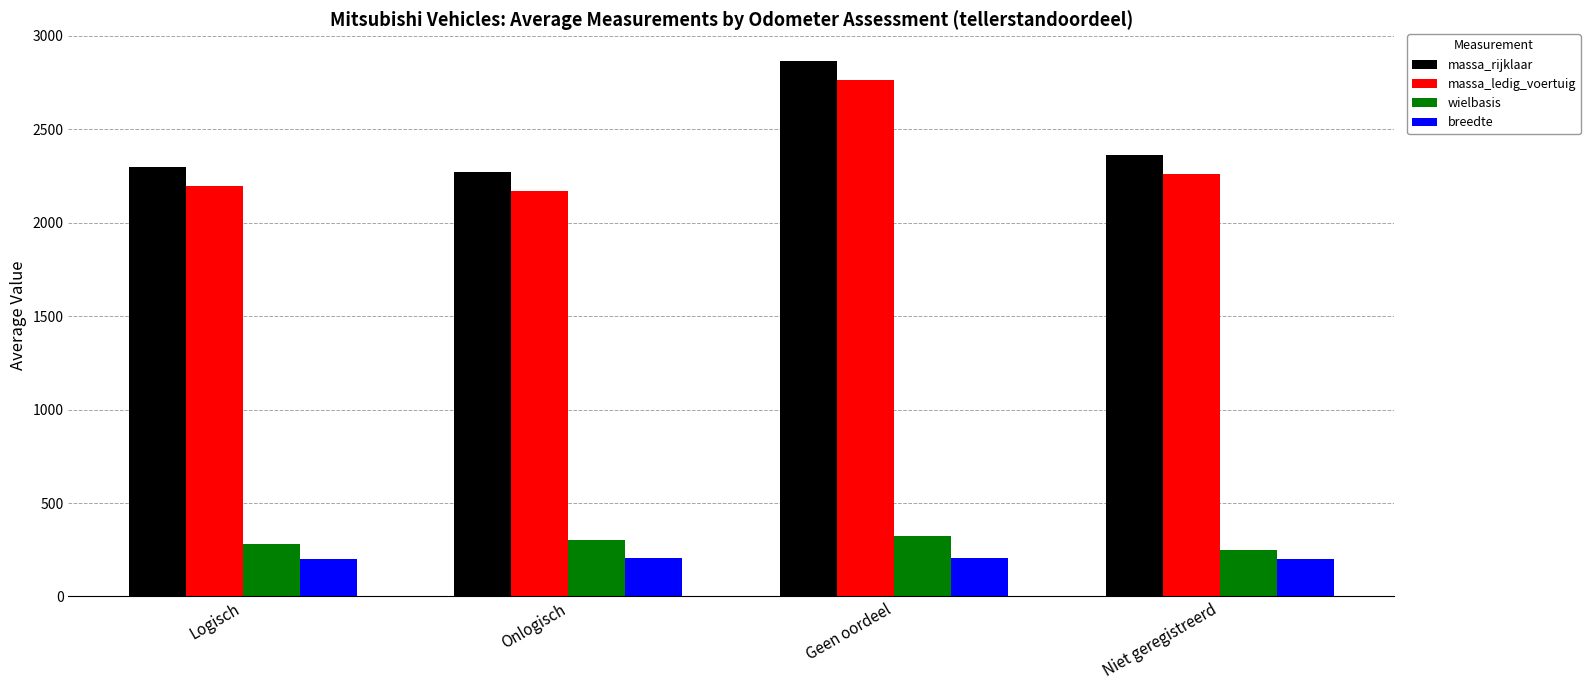

What is the minimum value shown in the chart?

199